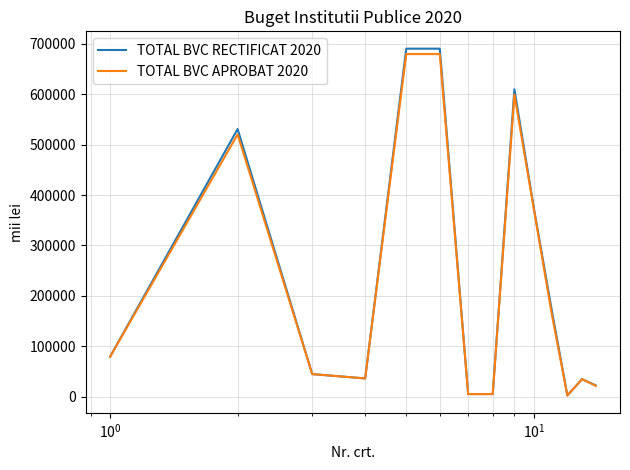

Which series has the widest spread of values?

TOTAL BVC RECTIFICAT 2020